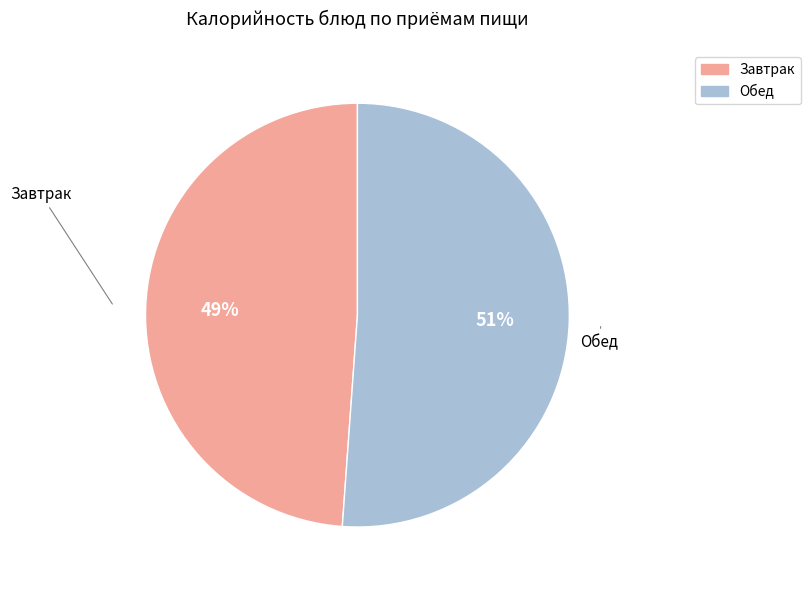

Is there any slice that represents more than half of the pie?

Yes